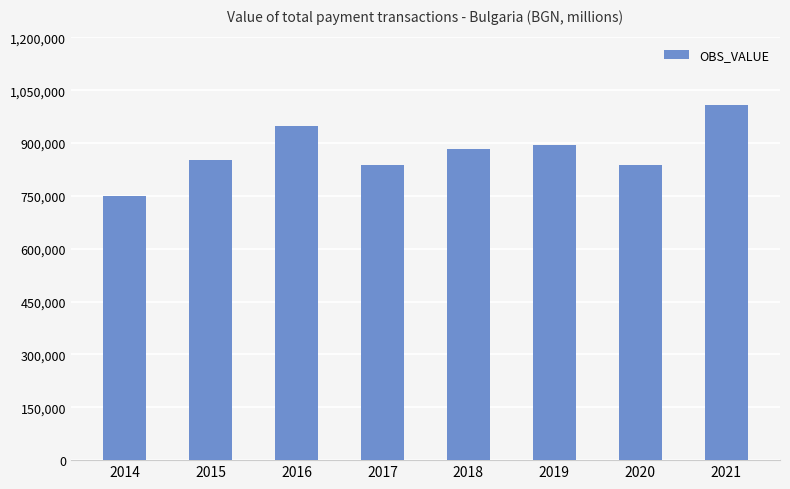

Which has a higher value, 2018 or 2014?

2018